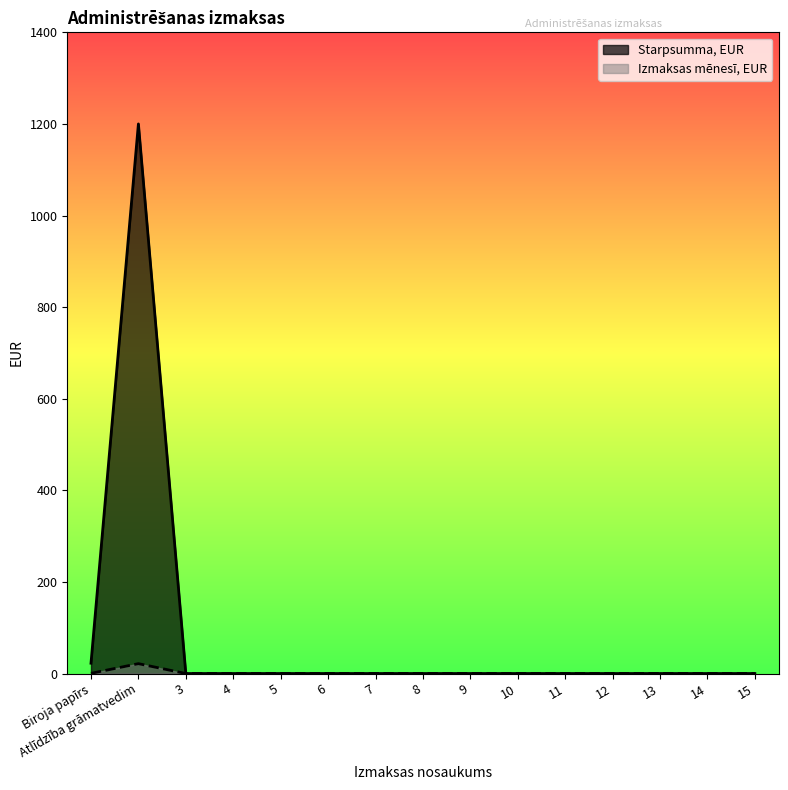

What is the label of the 12th point from the left?

12